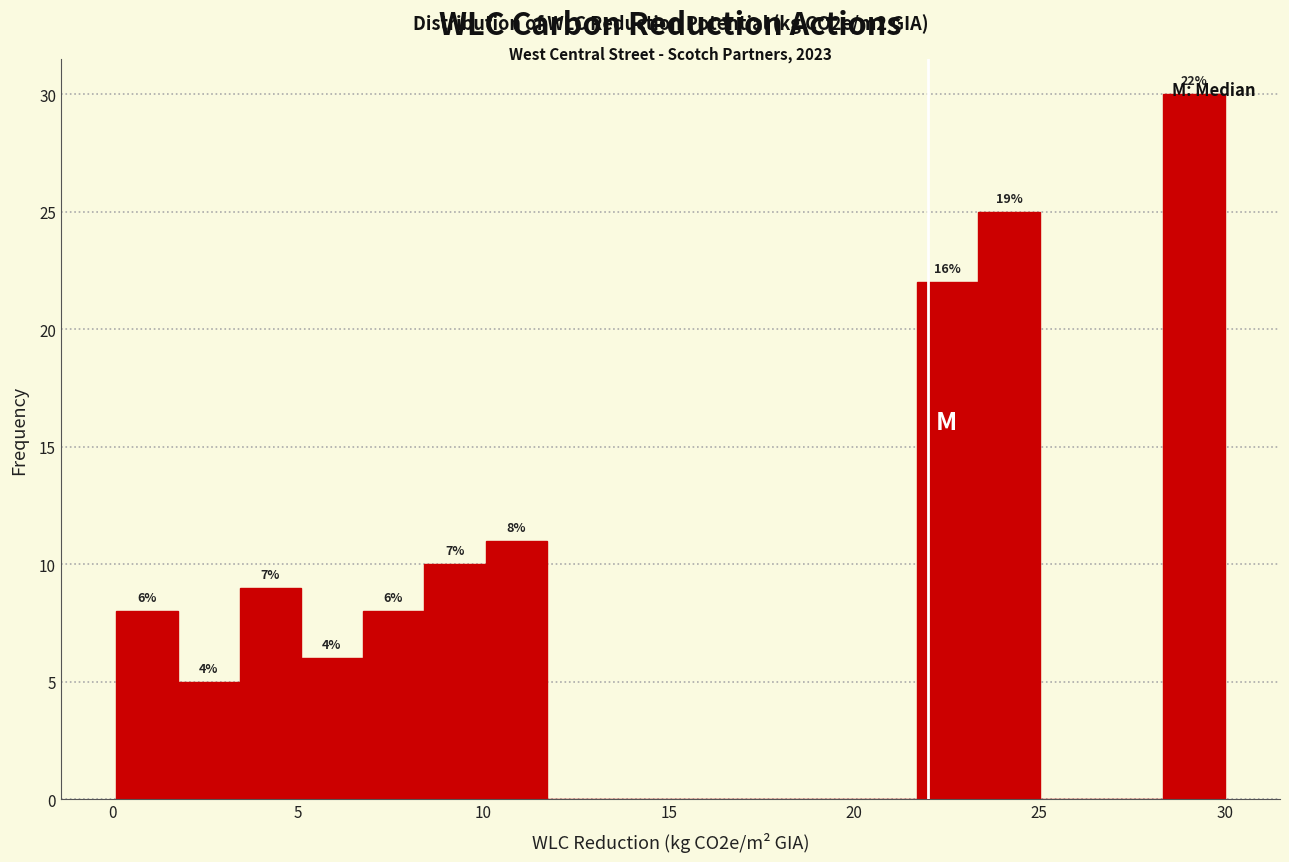

Around what value on the x-axis is the tallest bar? Give the approximate position of its centre, as read against the axis.

29.0